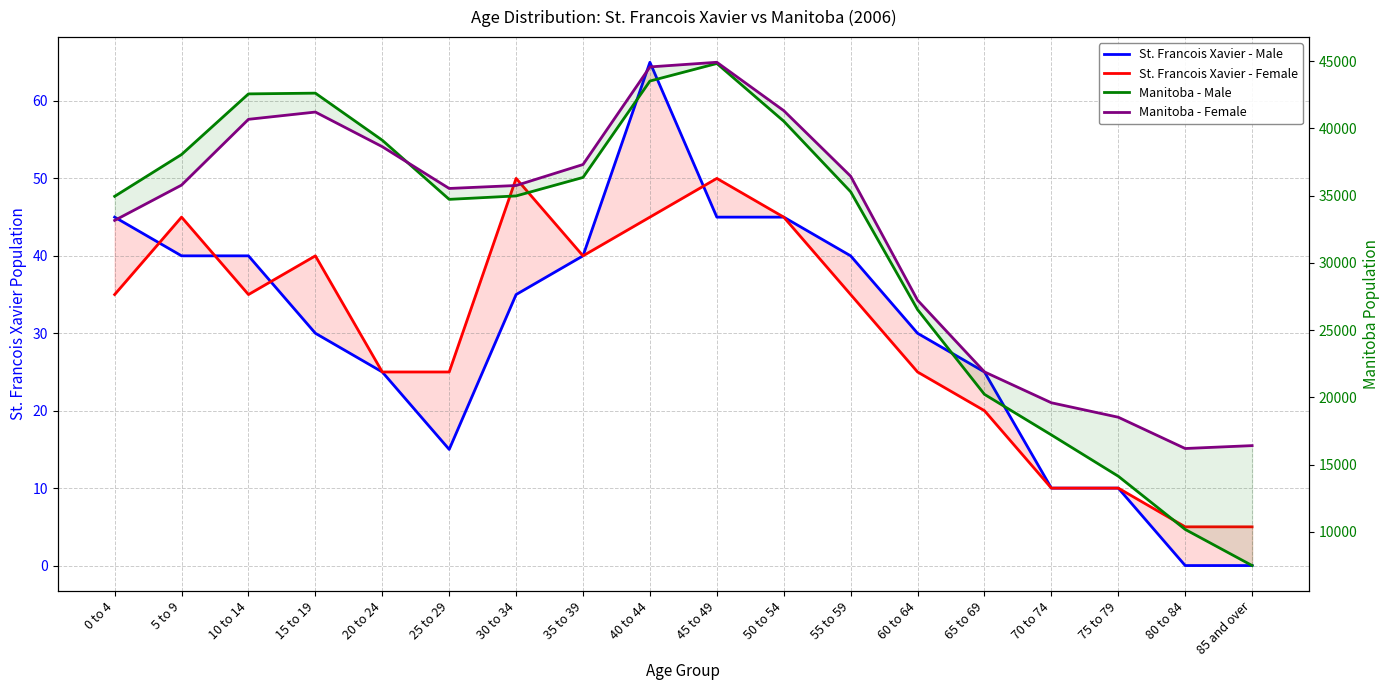

True or false: Manitoba - Male and St. Francois Xavier - Female intersect in this chart.

False